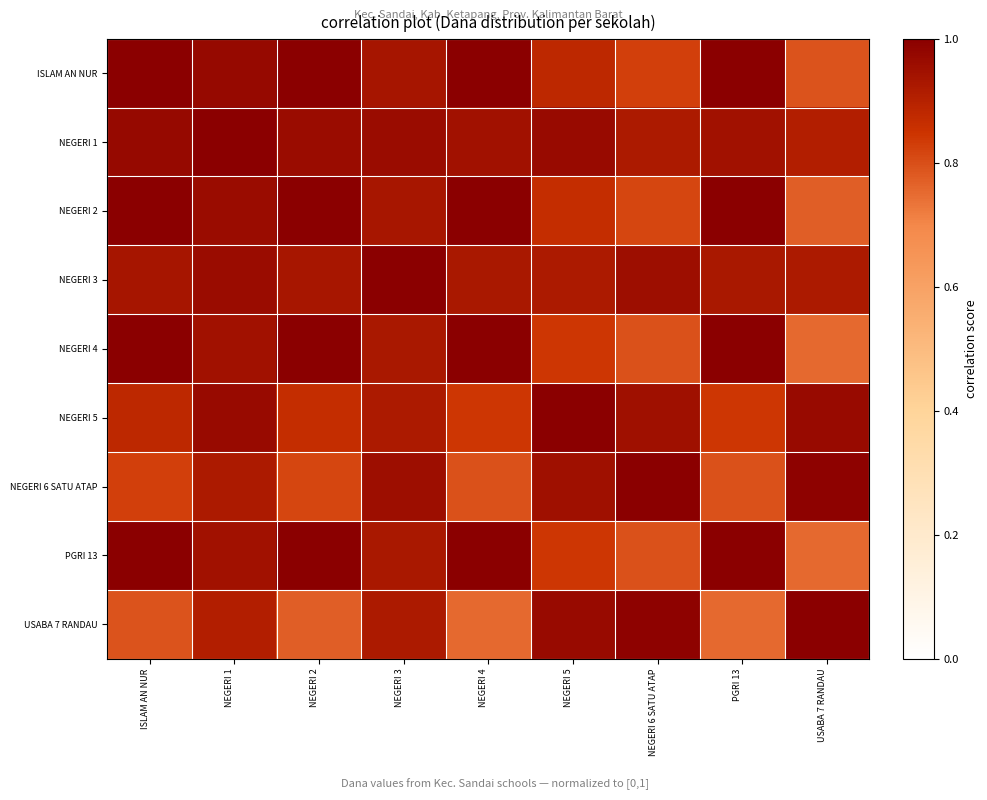

Reading left to right, list all the values displayed in this chart.

ISLAM AN NUR: ISLAM AN NUR=1.0	NEGERI 1=1.0	NEGERI 2=1.0	NEGERI 3=0.9	NEGERI 4=1.0	NEGERI 5=0.9	NEGERI 6 SATU ATAP=0.8	PGRI 13=1.0	USABA 7 RANDAU=0.8
NEGERI 1: ISLAM AN NUR=1.0	NEGERI 1=1.0	NEGERI 2=1.0	NEGERI 3=1.0	NEGERI 4=0.9	NEGERI 5=1.0	NEGERI 6 SATU ATAP=0.9	PGRI 13=0.9	USABA 7 RANDAU=0.9
NEGERI 2: ISLAM AN NUR=1.0	NEGERI 1=1.0	NEGERI 2=1.0	NEGERI 3=0.9	NEGERI 4=1.0	NEGERI 5=0.9	NEGERI 6 SATU ATAP=0.8	PGRI 13=1.0	USABA 7 RANDAU=0.8
NEGERI 3: ISLAM AN NUR=0.9	NEGERI 1=1.0	NEGERI 2=0.9	NEGERI 3=1.0	NEGERI 4=0.9	NEGERI 5=0.9	NEGERI 6 SATU ATAP=1.0	PGRI 13=0.9	USABA 7 RANDAU=0.9
NEGERI 4: ISLAM AN NUR=1.0	NEGERI 1=0.9	NEGERI 2=1.0	NEGERI 3=0.9	NEGERI 4=1.0	NEGERI 5=0.8	NEGERI 6 SATU ATAP=0.8	PGRI 13=1.0	USABA 7 RANDAU=0.8
NEGERI 5: ISLAM AN NUR=0.9	NEGERI 1=1.0	NEGERI 2=0.9	NEGERI 3=0.9	NEGERI 4=0.8	NEGERI 5=1.0	NEGERI 6 SATU ATAP=1.0	PGRI 13=0.8	USABA 7 RANDAU=1.0
NEGERI 6 SATU ATAP: ISLAM AN NUR=0.8	NEGERI 1=0.9	NEGERI 2=0.8	NEGERI 3=1.0	NEGERI 4=0.8	NEGERI 5=1.0	NEGERI 6 SATU ATAP=1.0	PGRI 13=0.8	USABA 7 RANDAU=1.0
PGRI 13: ISLAM AN NUR=1.0	NEGERI 1=0.9	NEGERI 2=1.0	NEGERI 3=0.9	NEGERI 4=1.0	NEGERI 5=0.8	NEGERI 6 SATU ATAP=0.8	PGRI 13=1.0	USABA 7 RANDAU=0.8
USABA 7 RANDAU: ISLAM AN NUR=0.8	NEGERI 1=0.9	NEGERI 2=0.8	NEGERI 3=0.9	NEGERI 4=0.8	NEGERI 5=1.0	NEGERI 6 SATU ATAP=1.0	PGRI 13=0.8	USABA 7 RANDAU=1.0